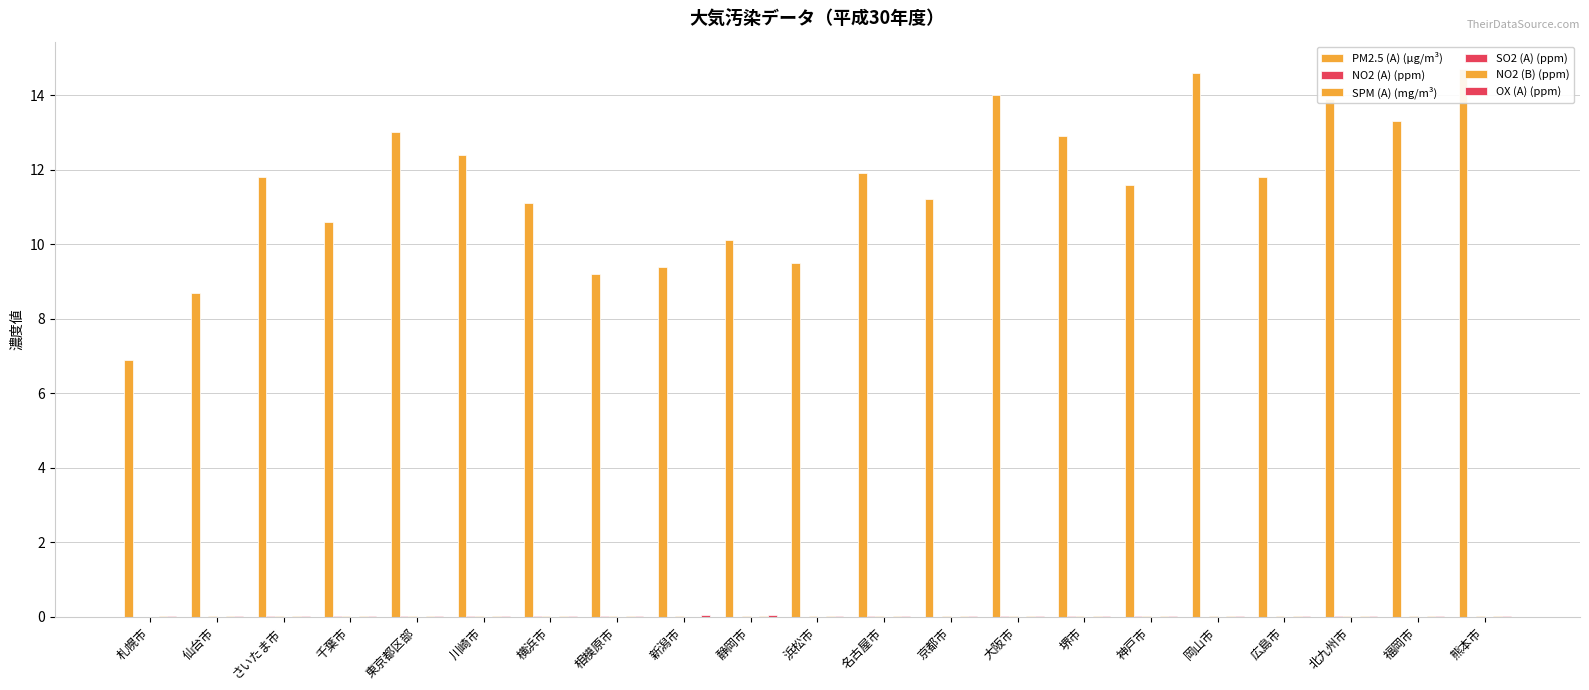

Which series changed the most between 浜松市 and 福岡市?

PM2.5 (A) (μg/m³)